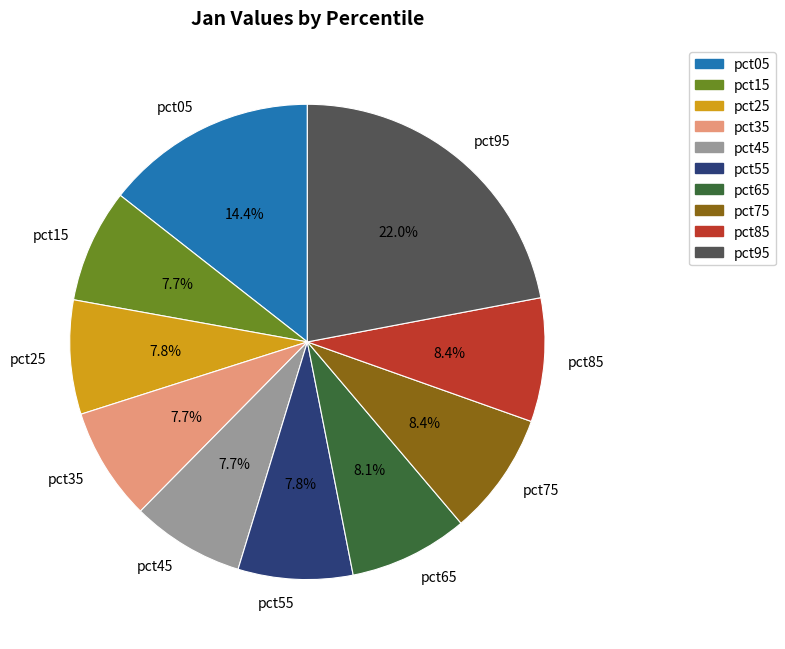

Between pct95 and pct05, which is larger?

pct95